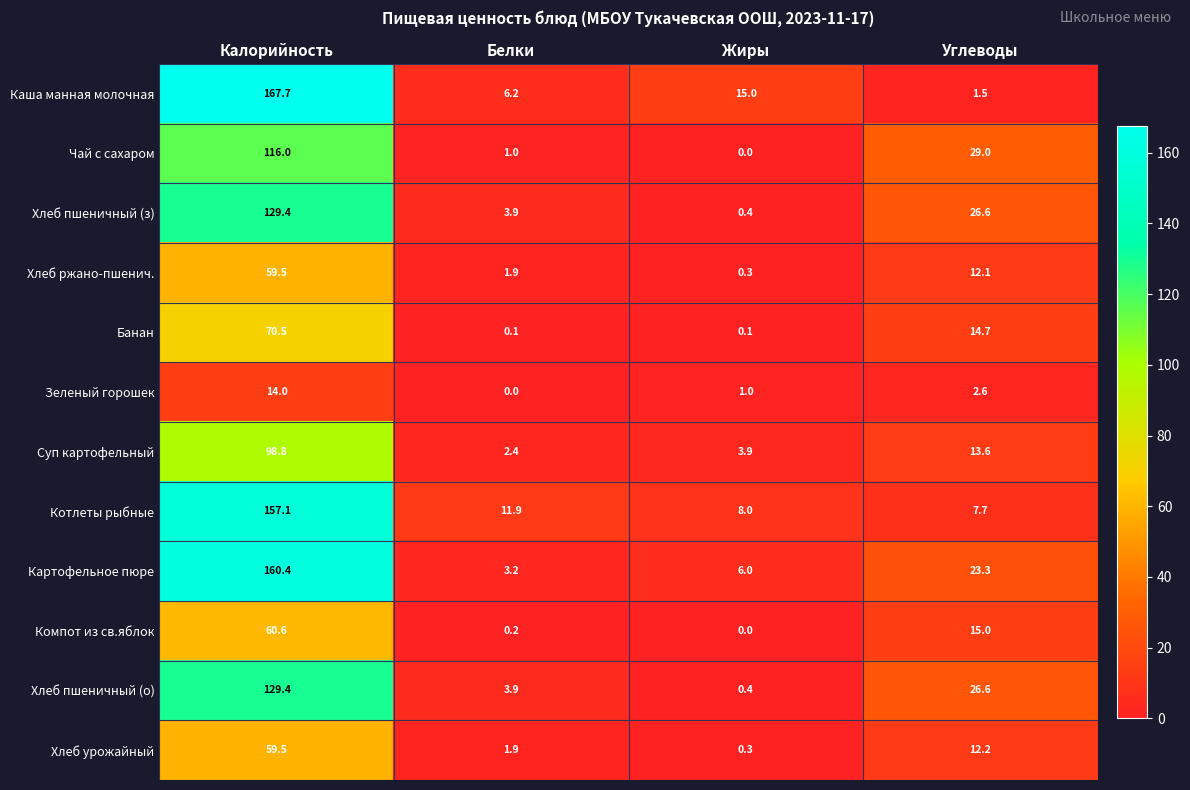

The Хлеб пшеничный (о) series shows 129.4 at Калорийность. True or false?

True